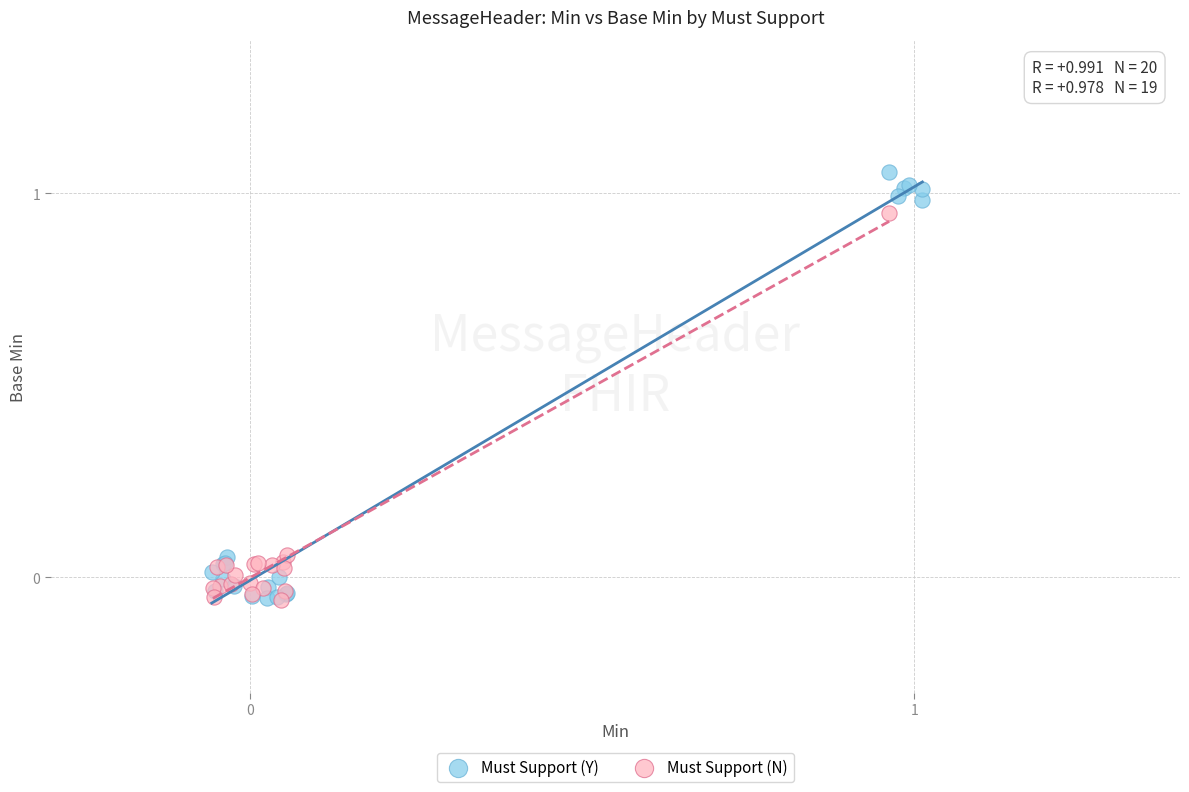

What are all the series names shown in the legend?

Must Support (Y), Must Support (N)